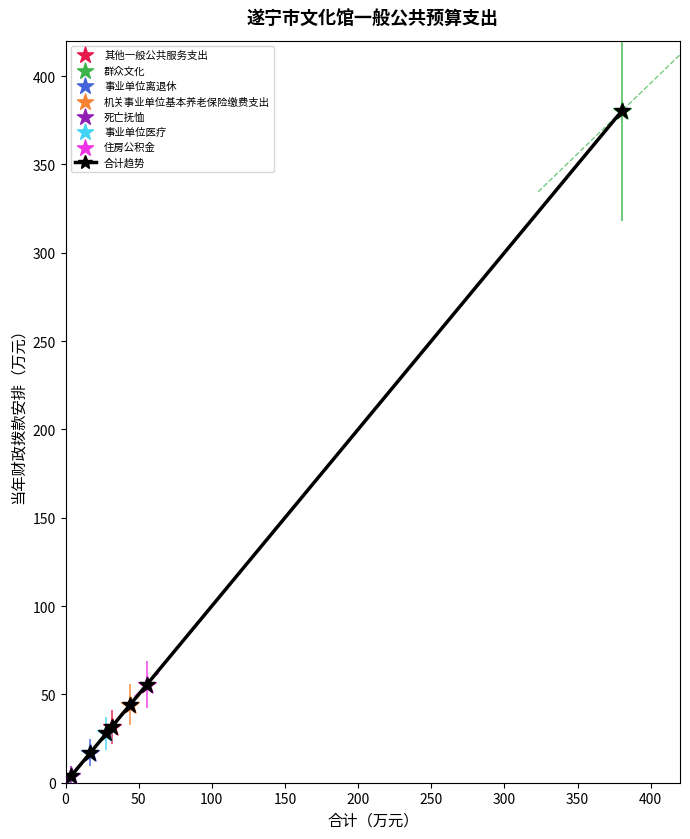

What is the value of the 7th point from the left?

380.1